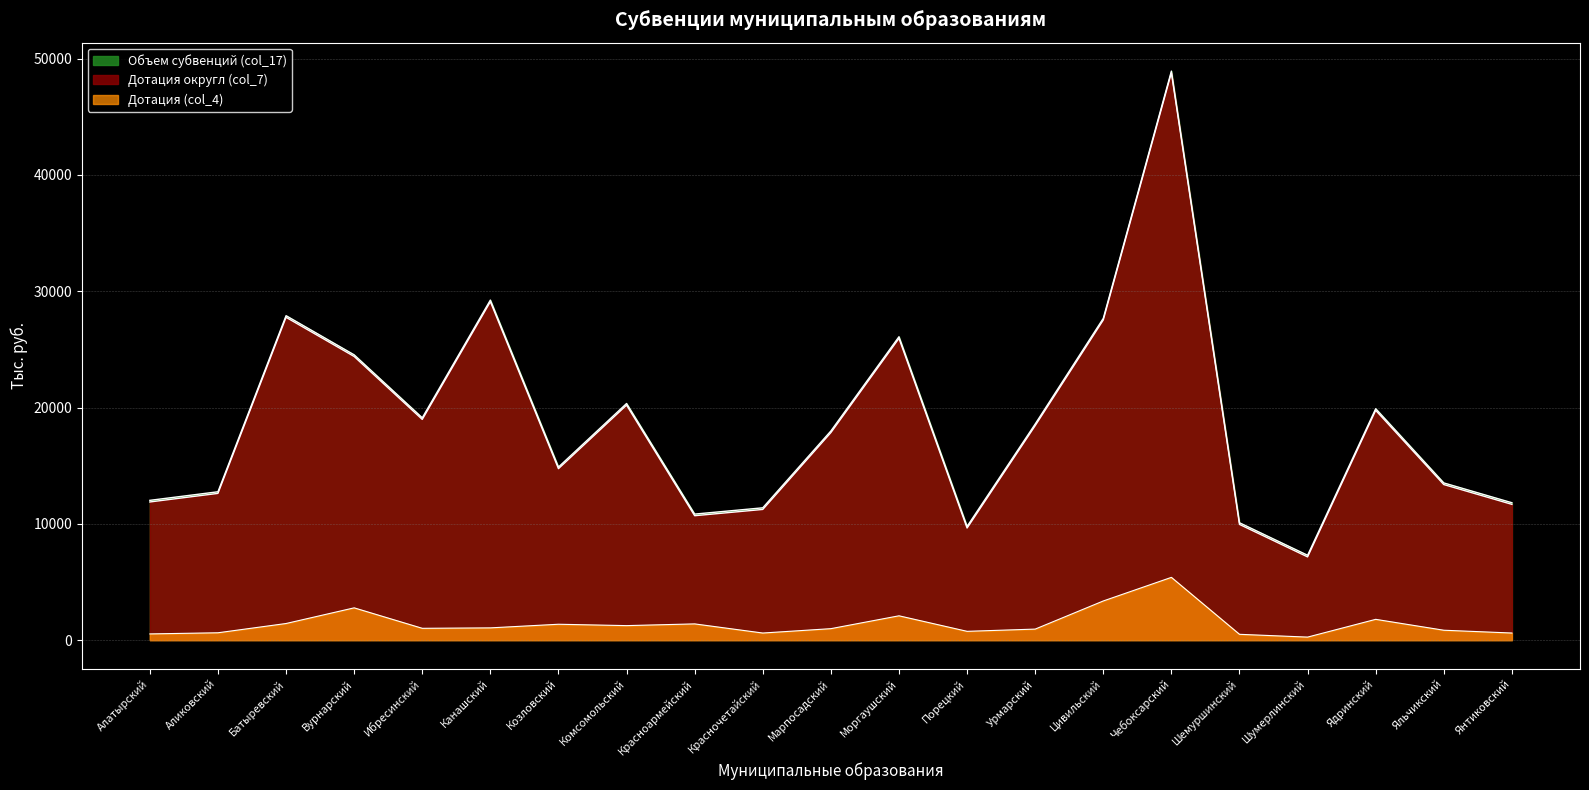

Read the Дотация (col_4) value at Ядринский.

1788.9